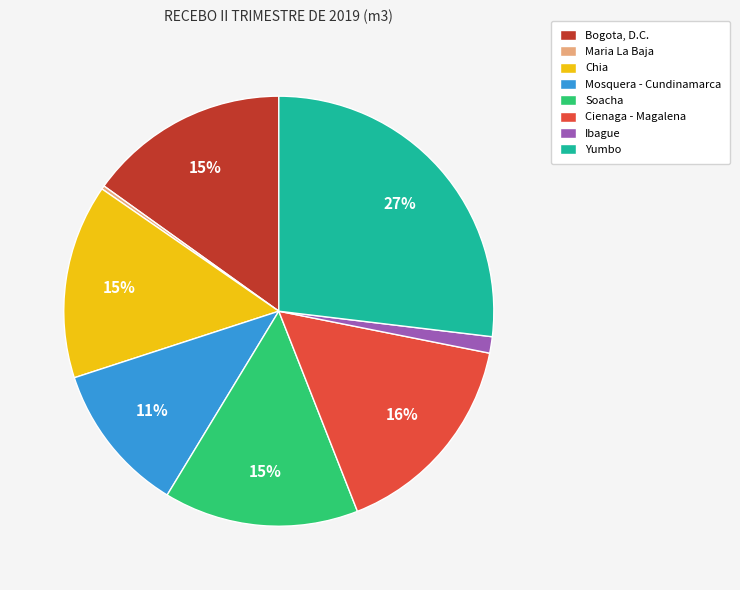

True or false: Yumbo accounts for 33% of the total.

False